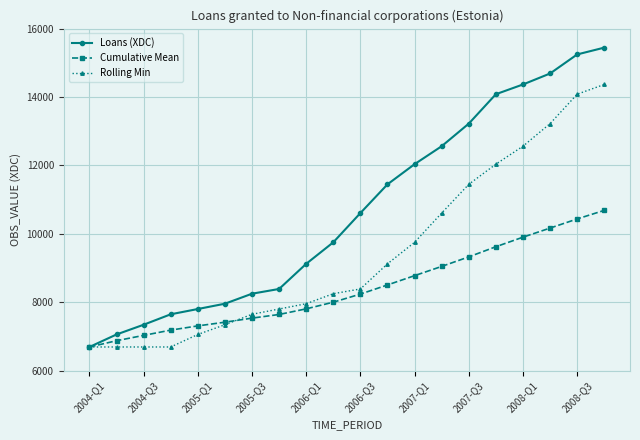

What is the minimum value for Loans (XDC)?

6695.5